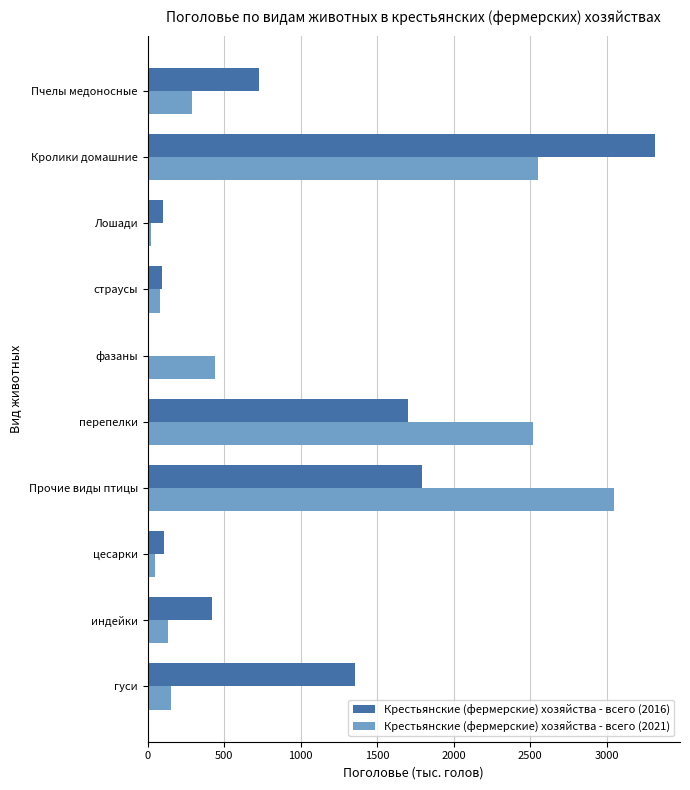

What is the total value across all series at страусы?

178